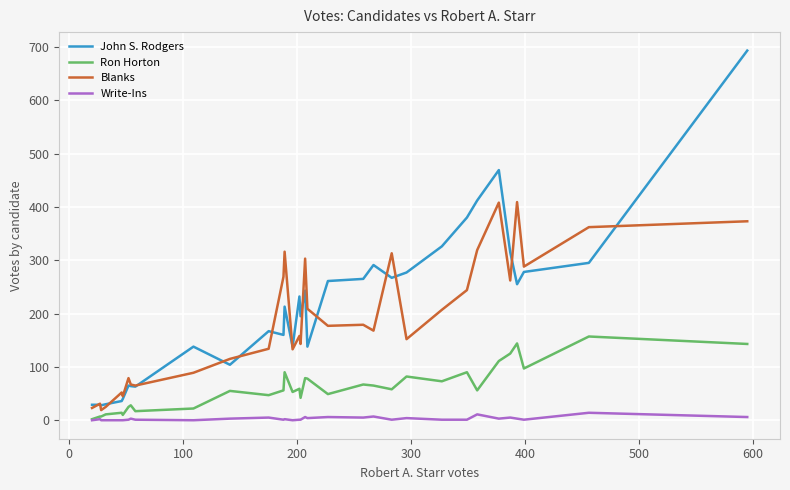

True or false: John S. Rodgers and Ron Horton cross at least once.

False